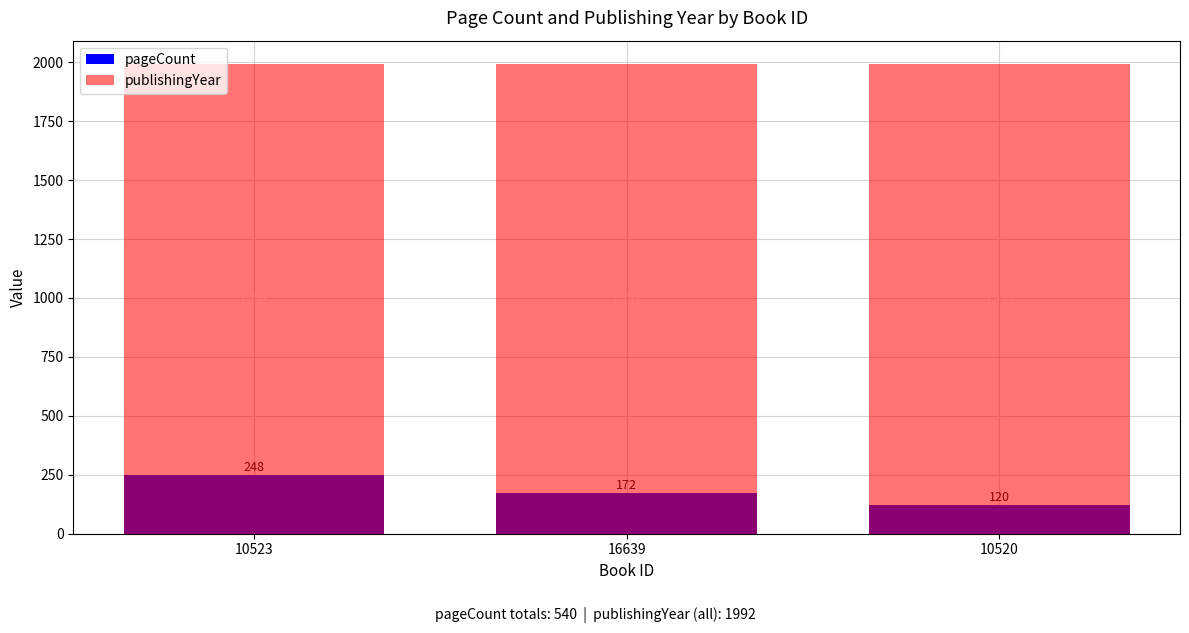

List the series in order of their peak value, lowest first.

pageCount, publishingYear